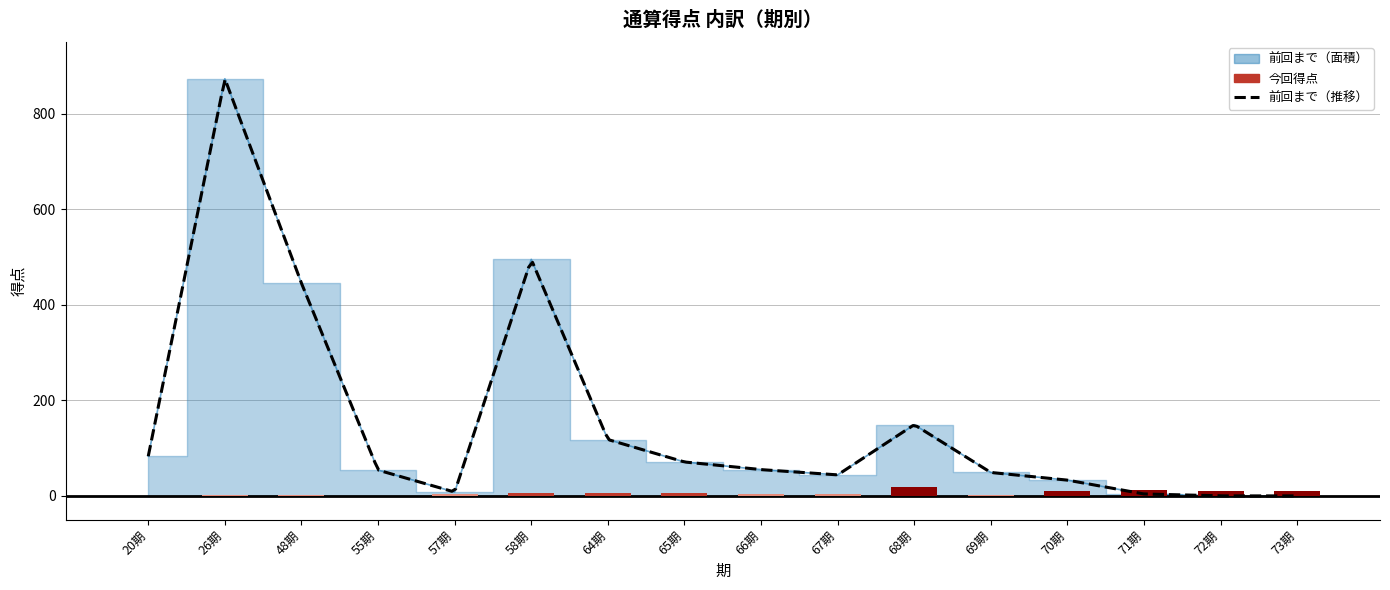

The 今回 series shows 3 at 66期. True or false?

True